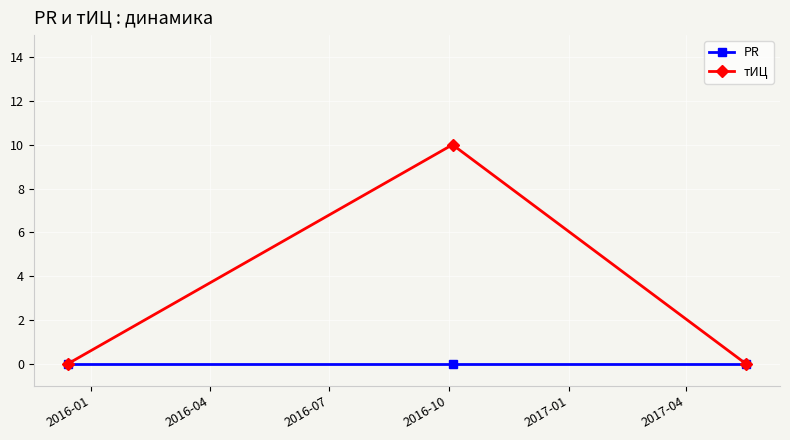

Which series has the largest range (max minus min)?

тИЦ